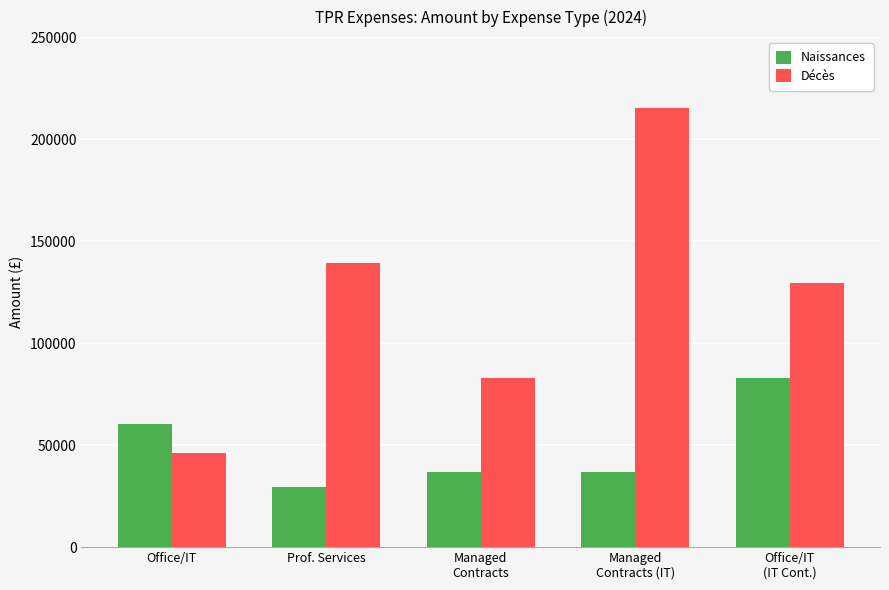

Which label corresponds to the smallest value in the chart?

Prof. Services